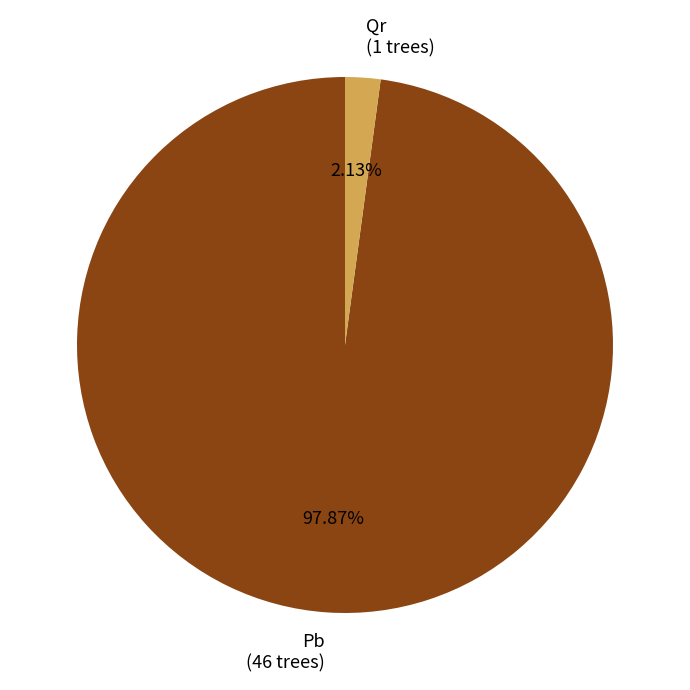

Count the number of slices in the pie.

2